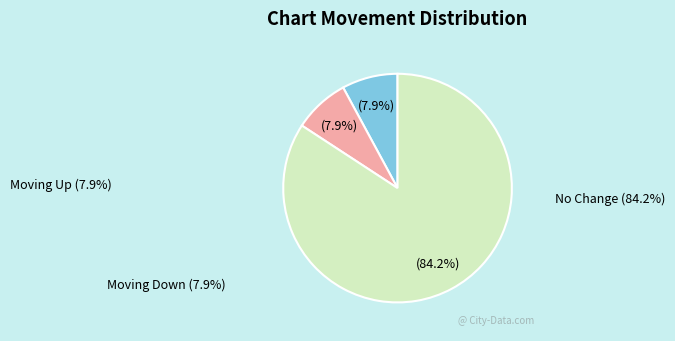

Between No Change and Moving Up, which is larger?

No Change